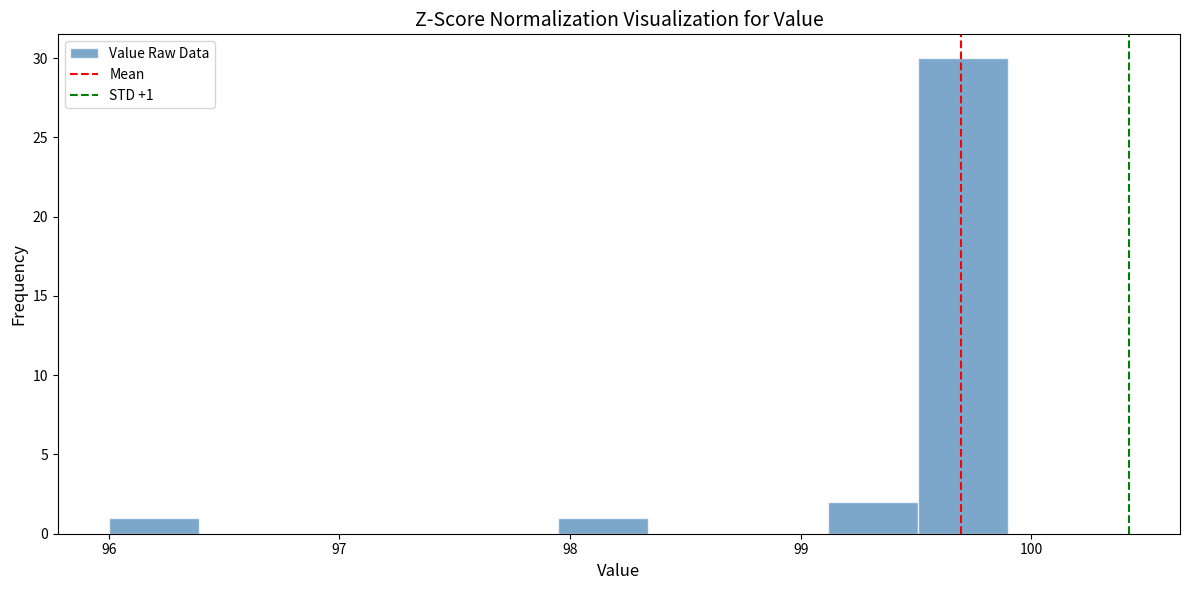

Read against the x-axis, roughly where is the centre of the tallest bar?

99.7